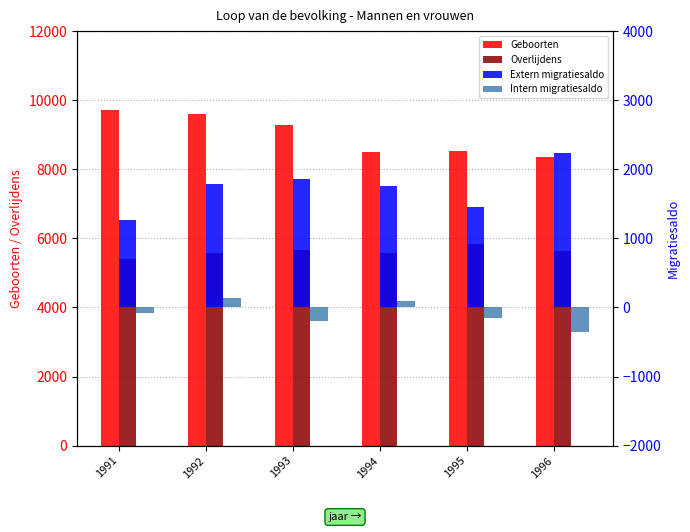

What is the total value across all series at 1994?

15927